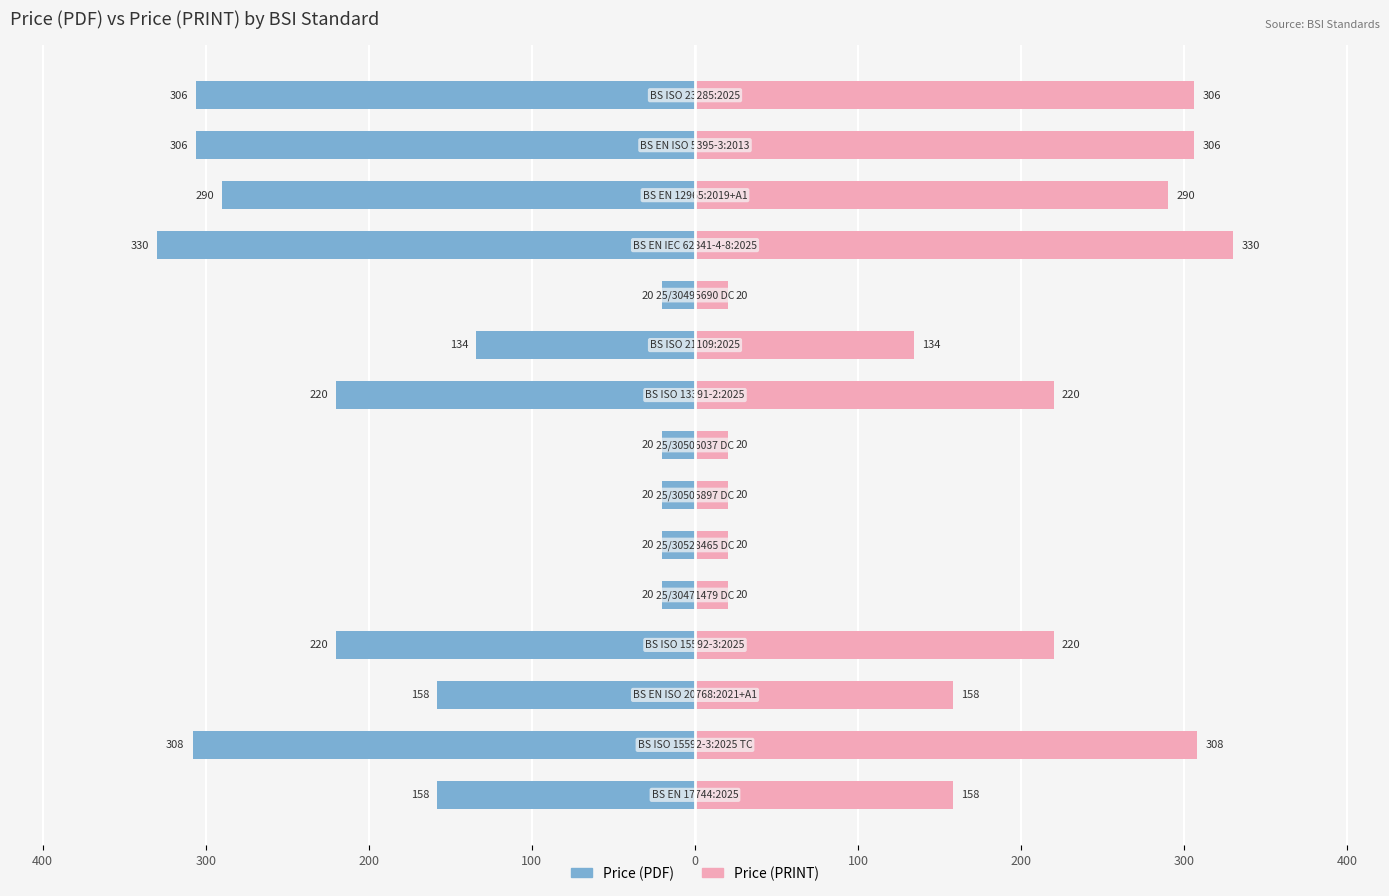

Count the number of data series in this chart.

2